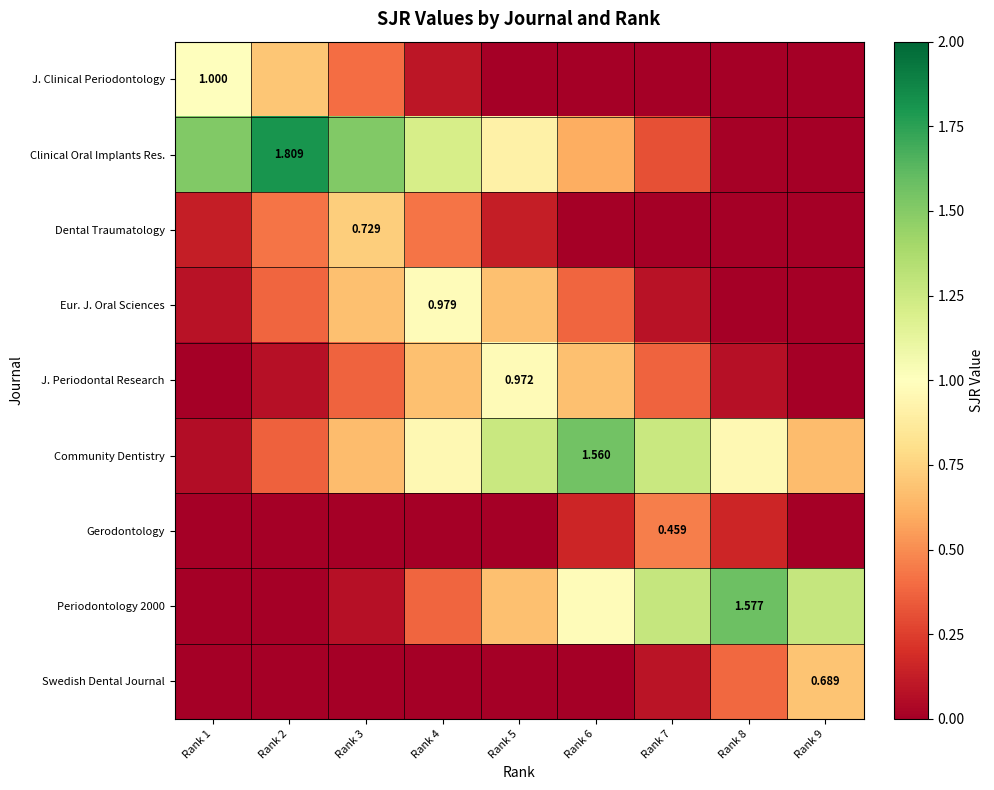

What is the difference between the maximum and minimum values in the Dental Traumatology series?

0.7